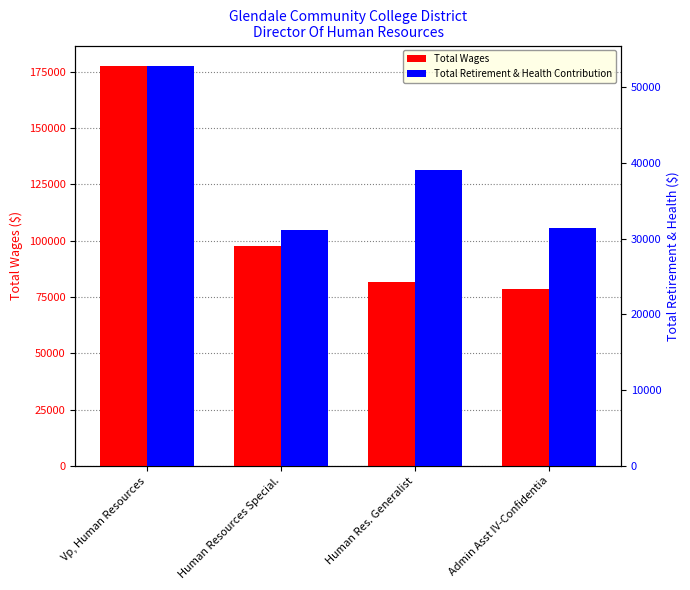

The Total Retirement & Health Contribution series shows 51491 at Admin Asst IV-Confidentia. True or false?

False